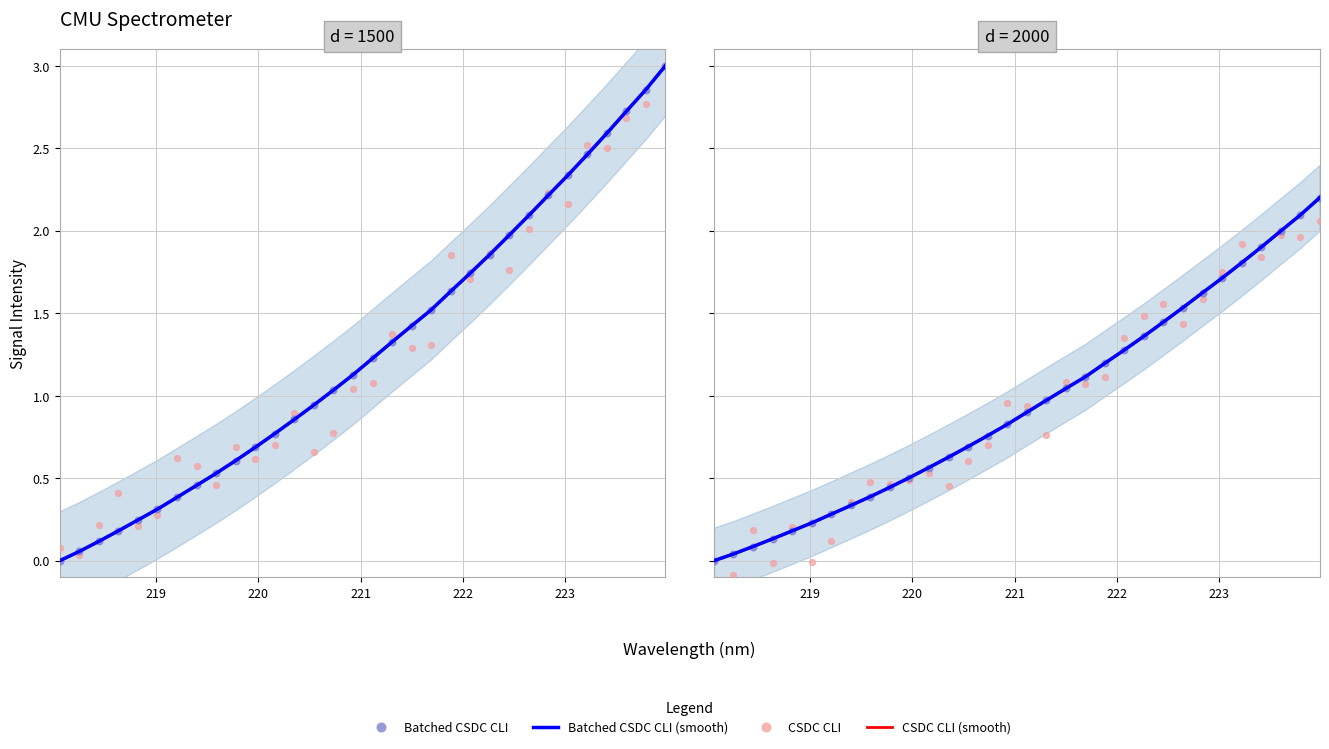

What are all the series names shown in the legend?

CSDC CLI (smooth), Batched CSDC CLI (smooth), CSDC CLI, Batched CSDC CLI